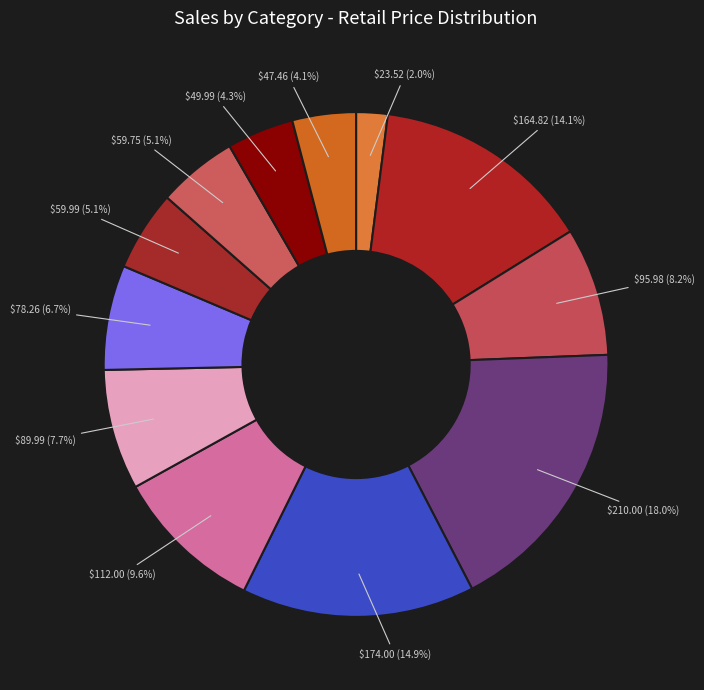

How many slices are in this pie chart?

12